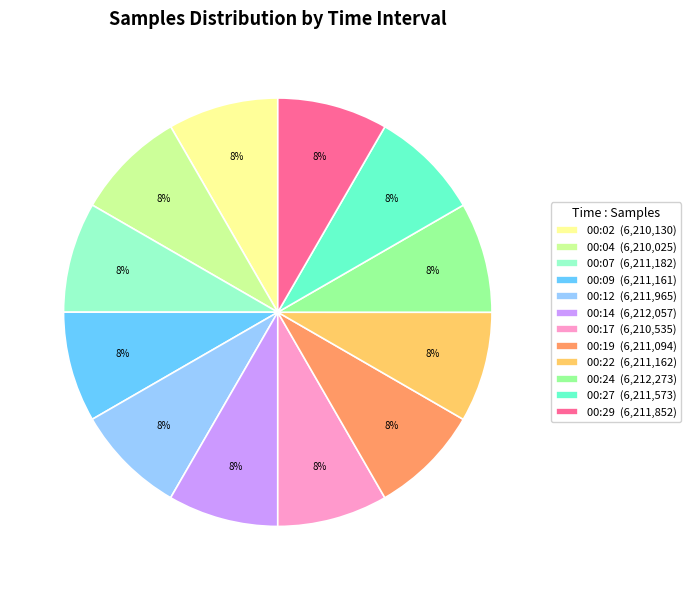

Approximately how many times larger is the value at 00:27 (6,211,573) compared to 00:14 (6,212,057)?

1.0